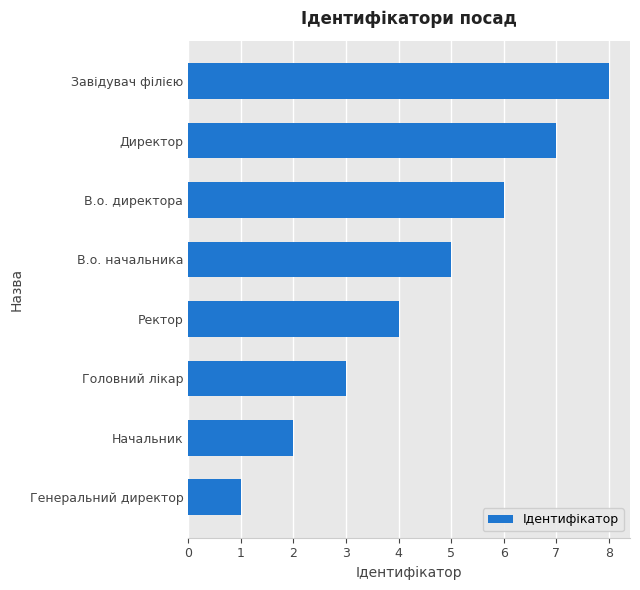

Rank the categories by value from highest to lowest.

Завідувач філією, Директор, В.о. директора, В.о. начальника, Ректор, Головний лікар, Начальник, Генеральний директор